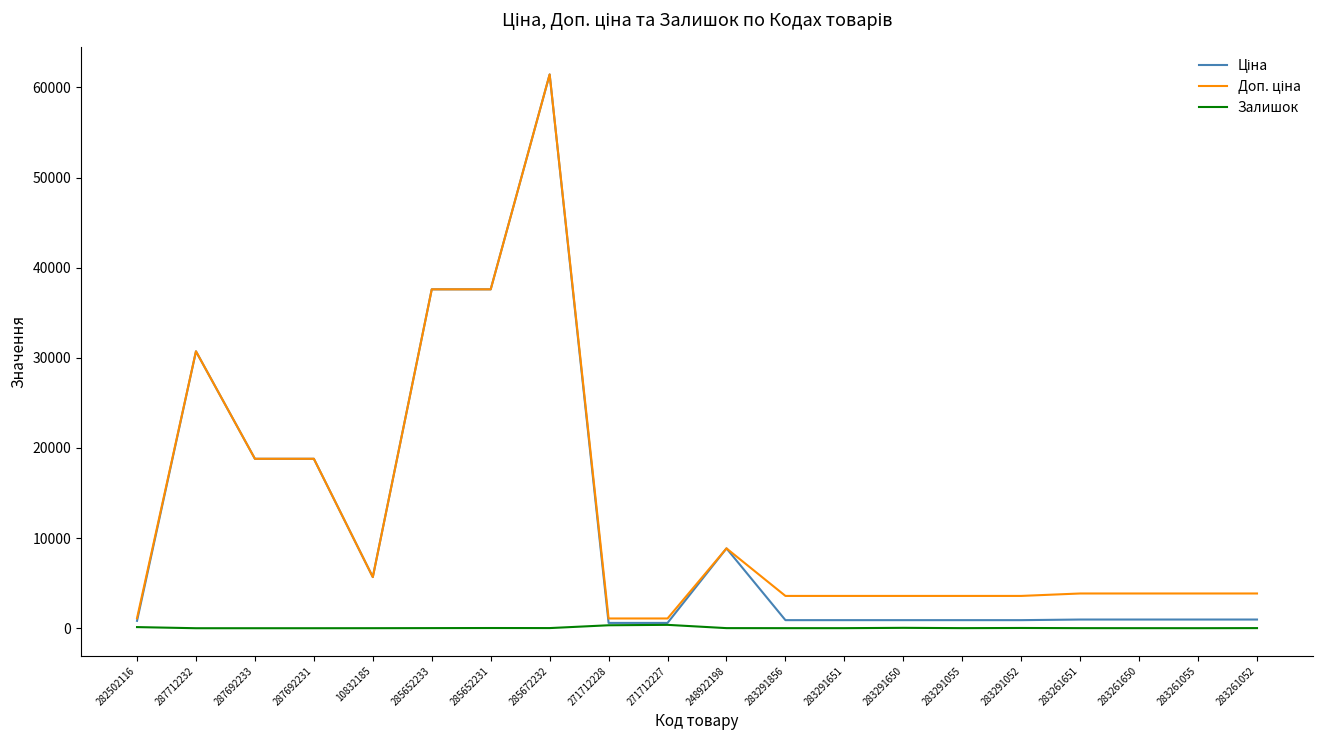

What is the difference between the highest and lowest values at 287692231?

18796.8